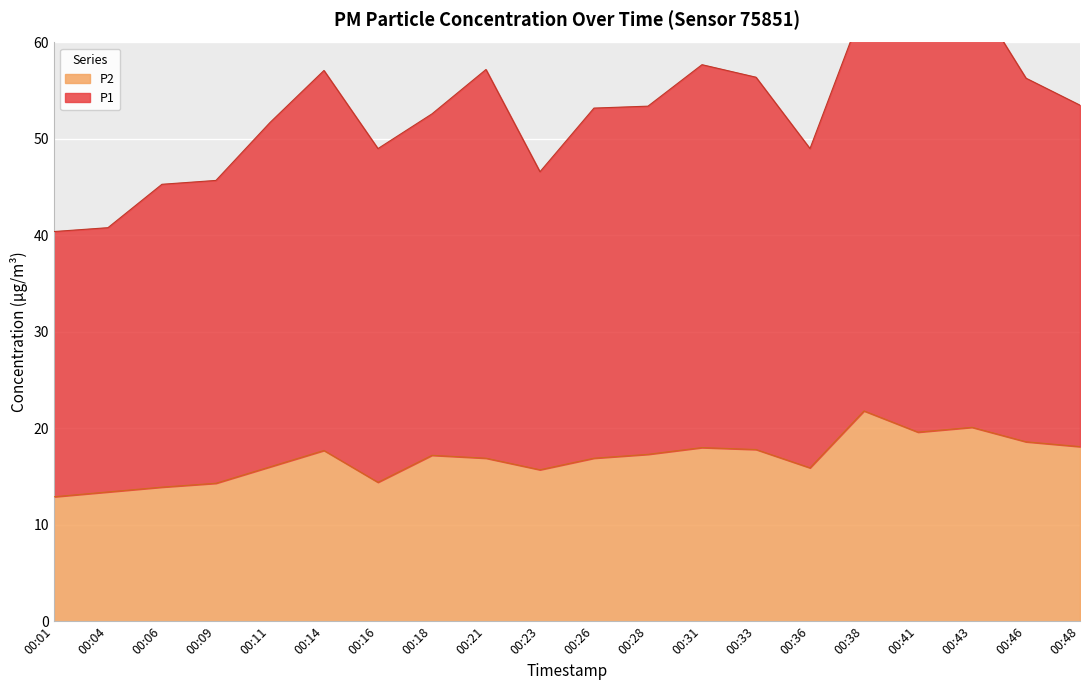

Which series has the largest total across all categories?

P1